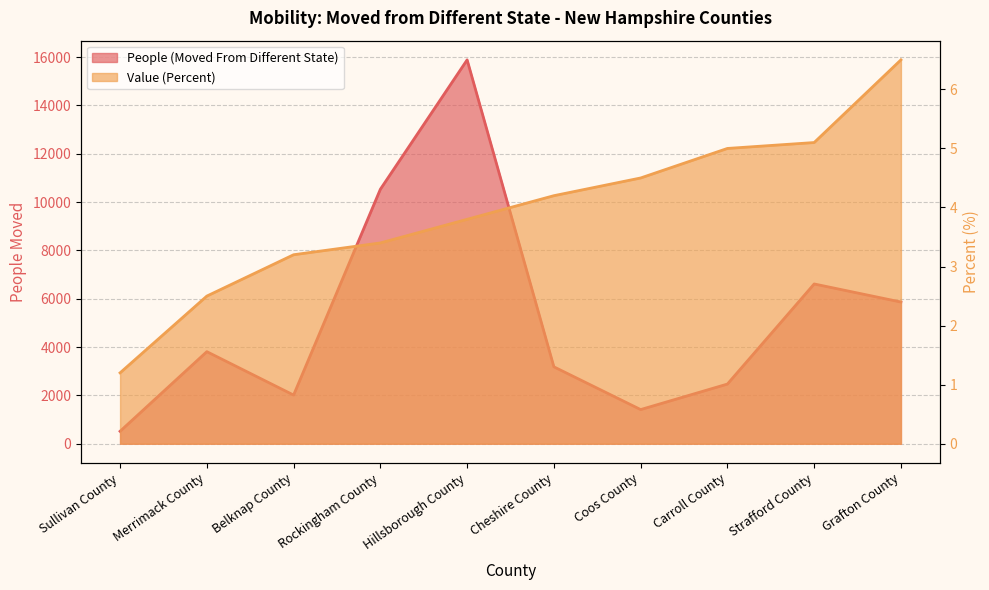

What position from the left is Hillsborough County?

5